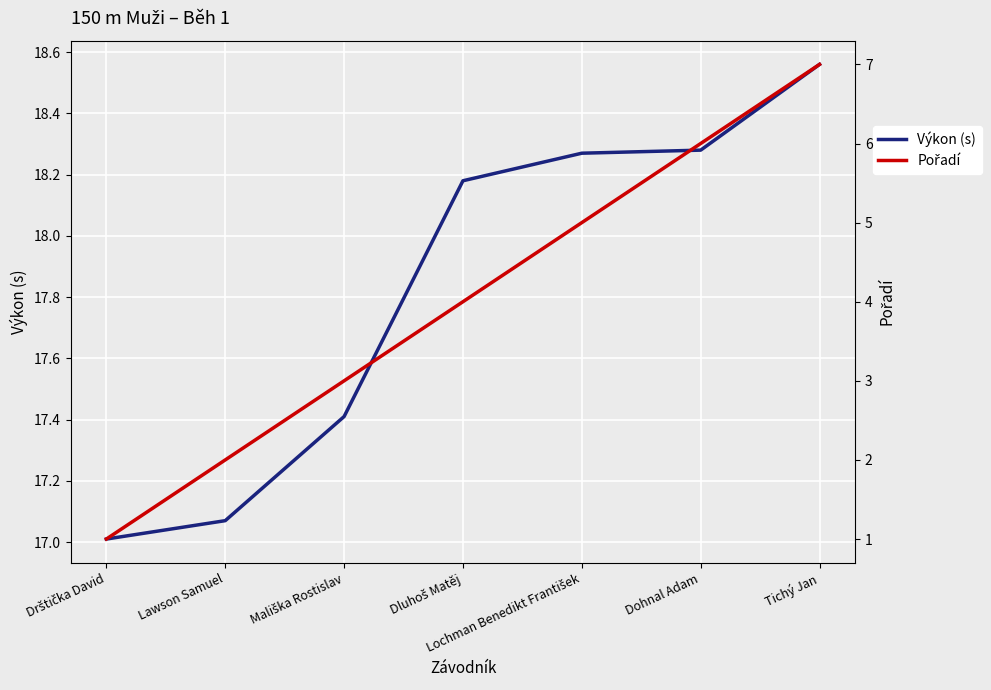

True or false: Výkon (s) has a value of 5.9 at Tichý Jan.

False